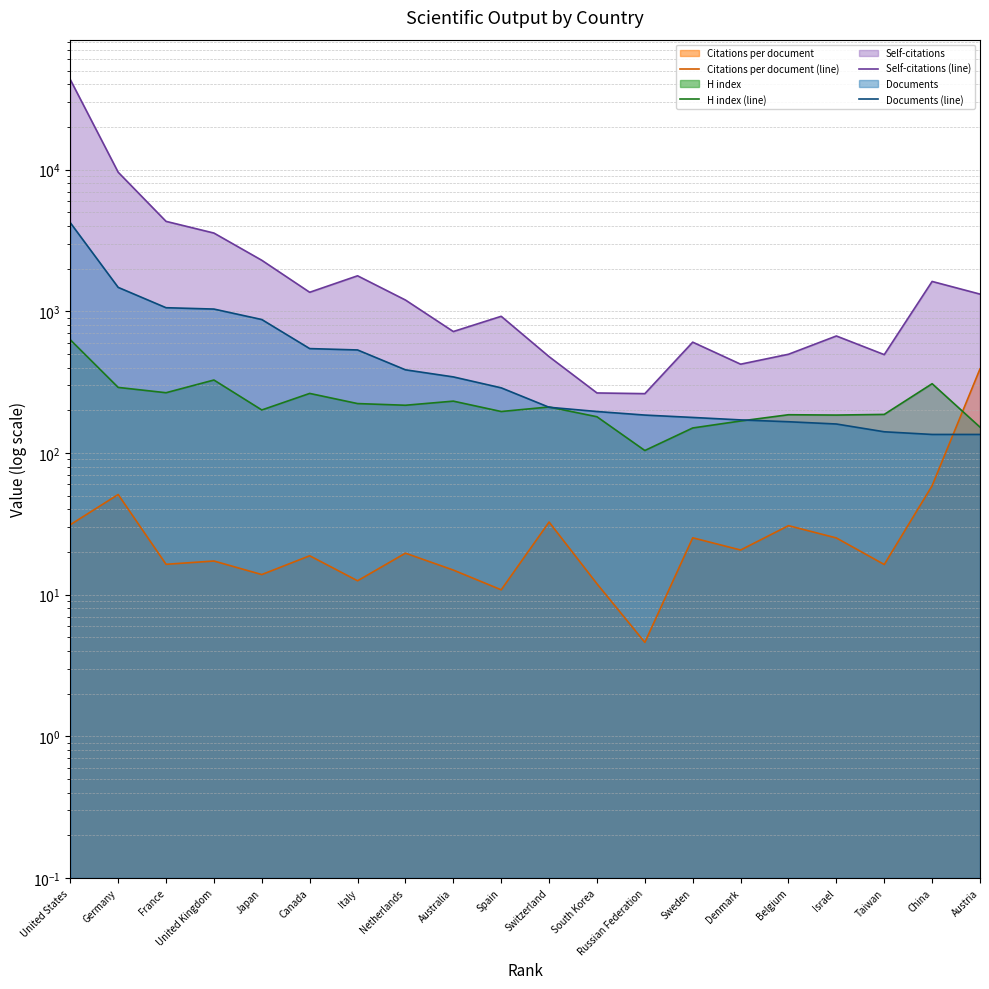

What is the minimum value for Documents (line)?

135.0